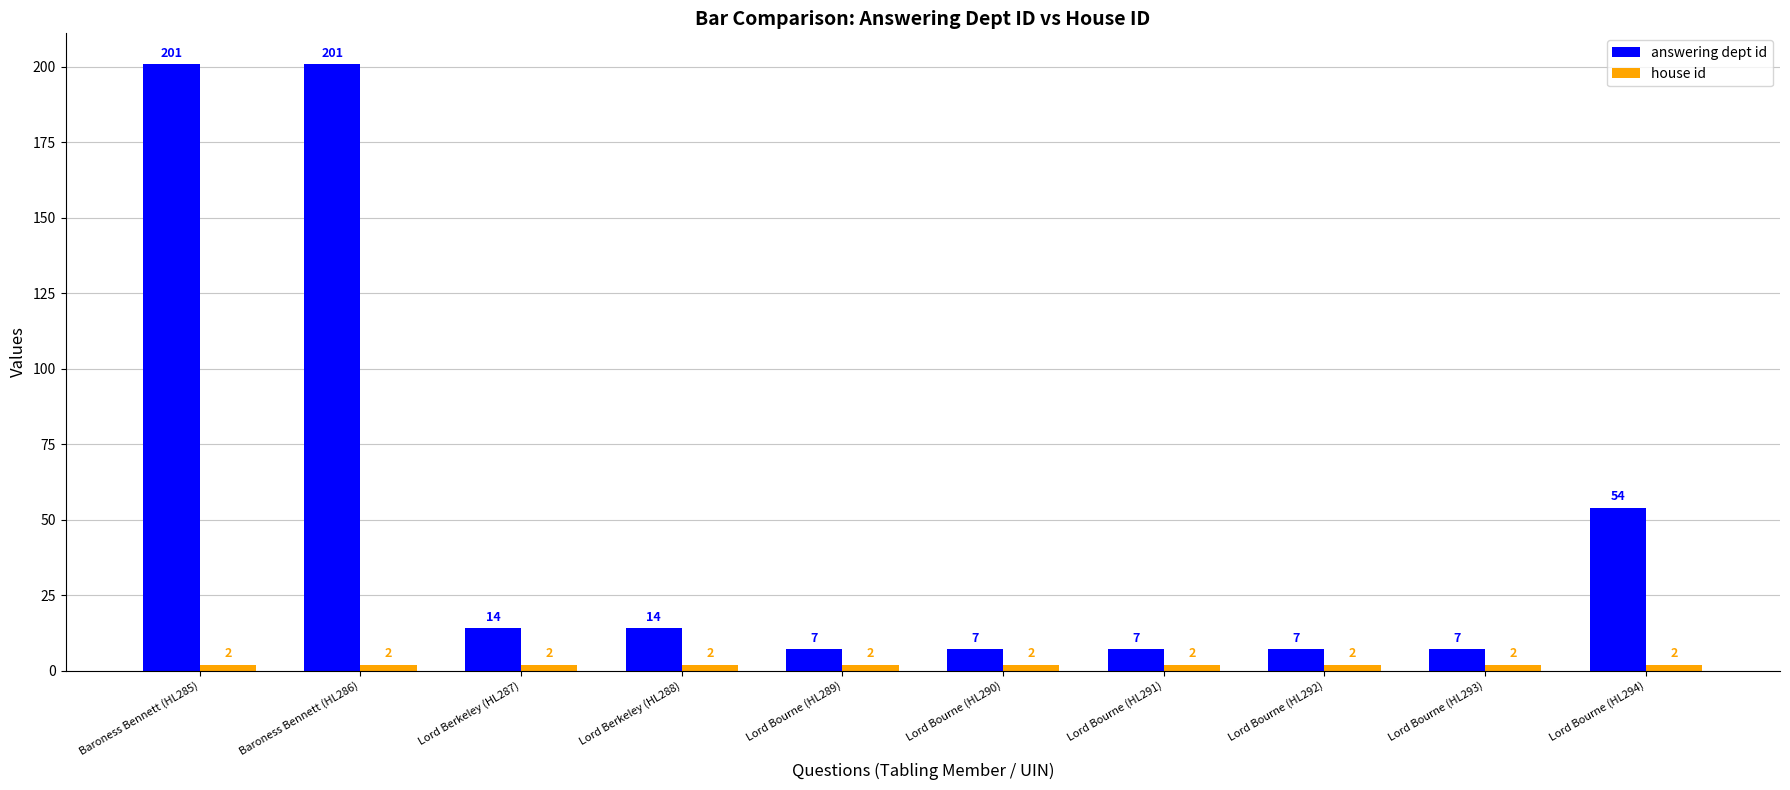

The value of answering dept id at Baroness Bennett (HL285) is 305. True or false?

False